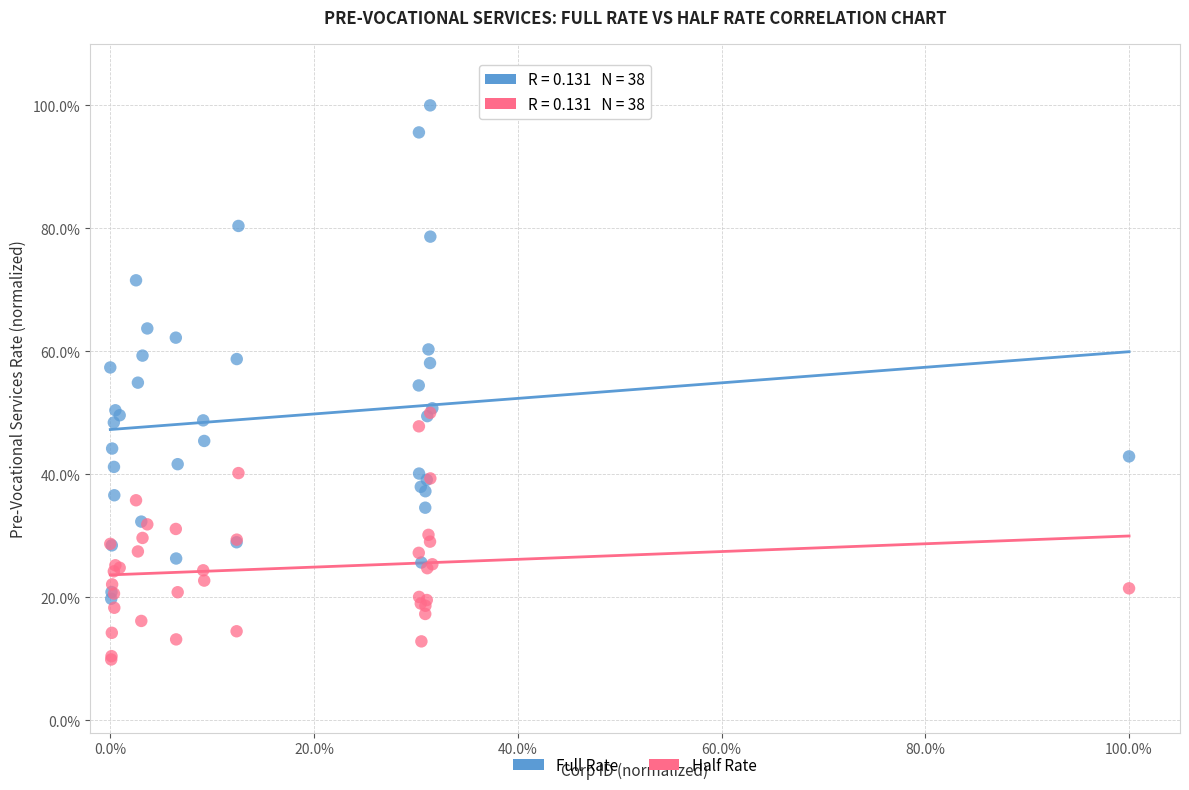

Which series reaches the maximum Y coordinate?

Full Rate